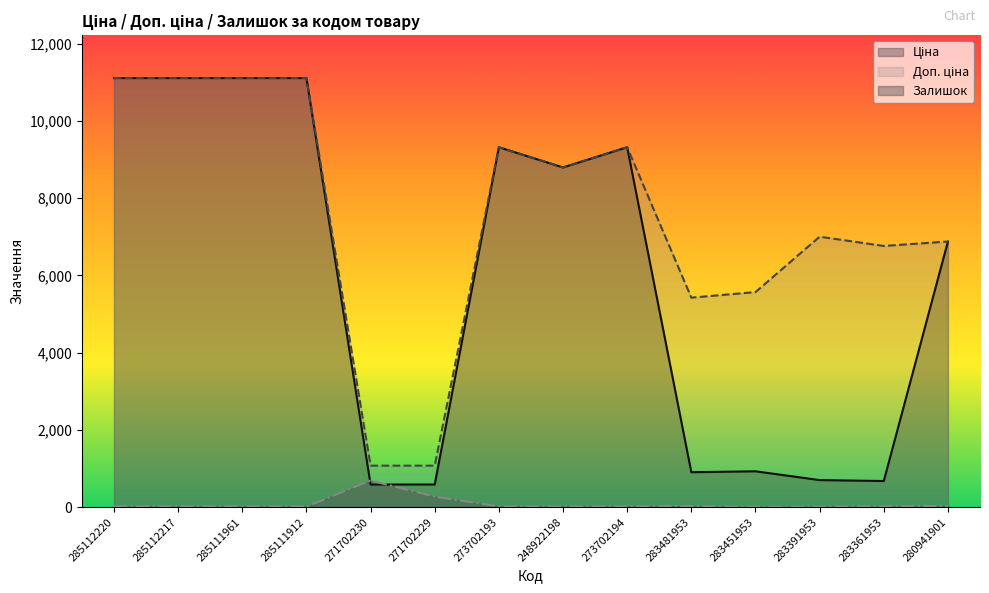

What is the difference between the Залишок values at 283481953 and 283451953?

22.0